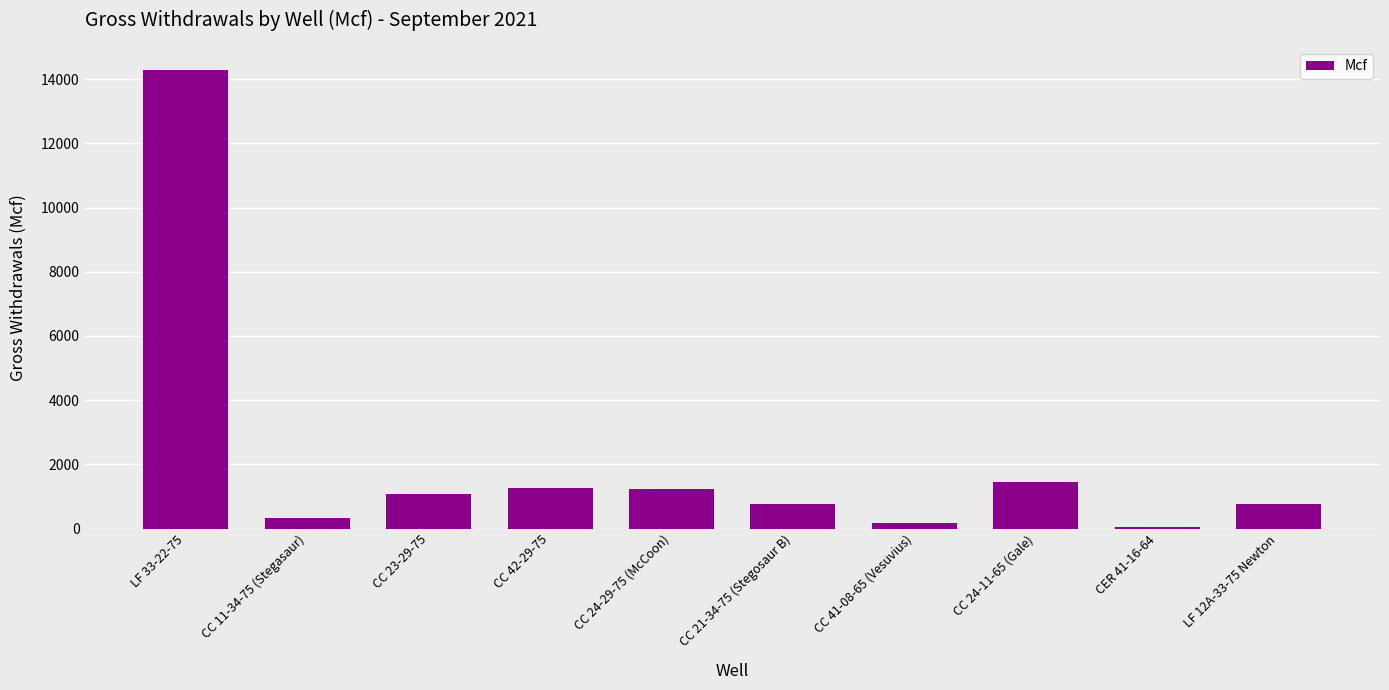

Which has a higher value, CC 41-08-65 (Vesuvius) or CC 11-34-75 (Stegasaur)?

CC 11-34-75 (Stegasaur)